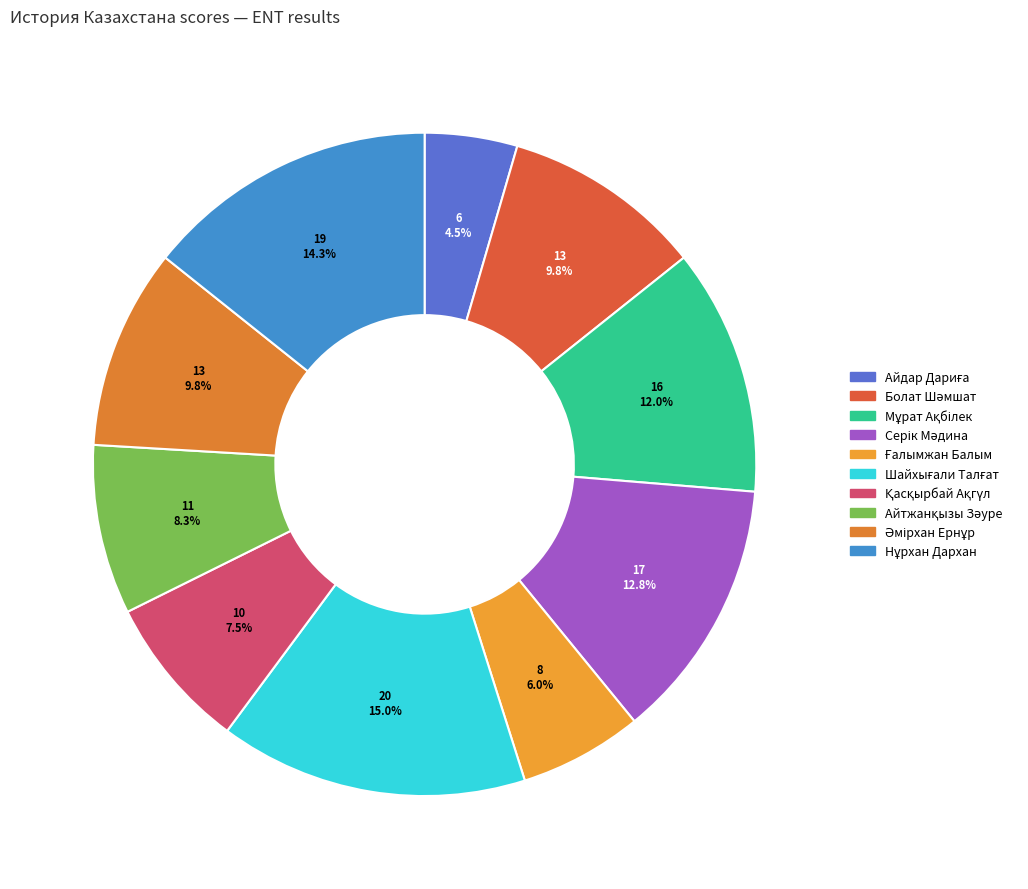

Which category has the biggest portion of the pie?

Шайхығали Талғат